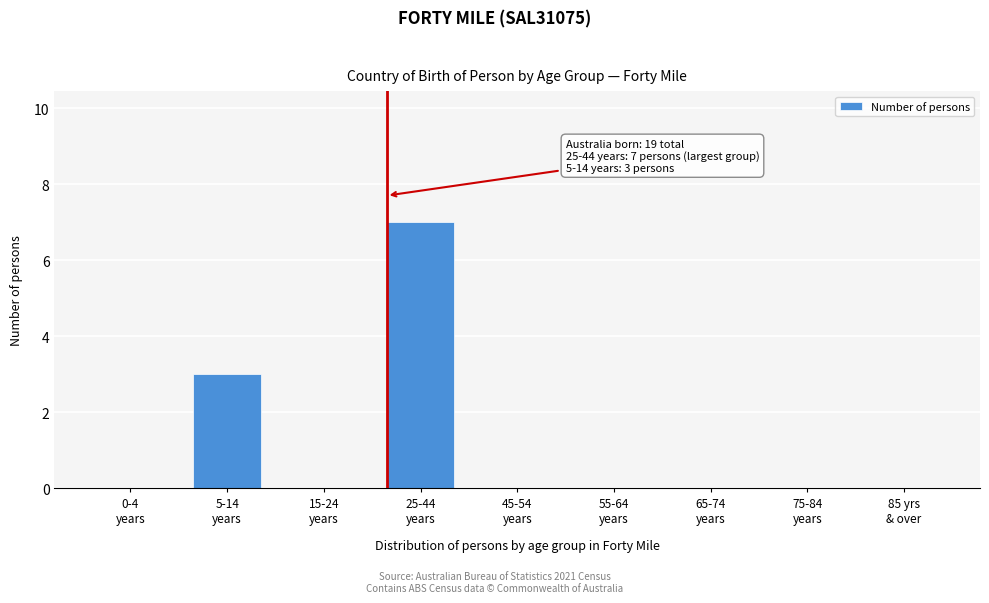

What is the sum of all values?

10